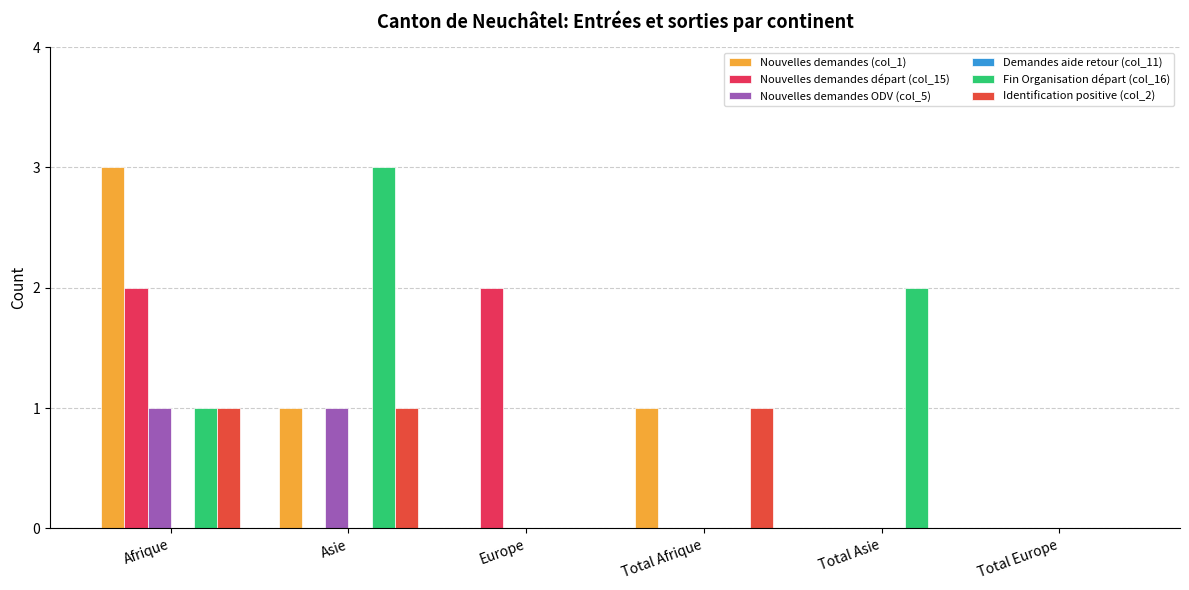

Count the number of data series in this chart.

5